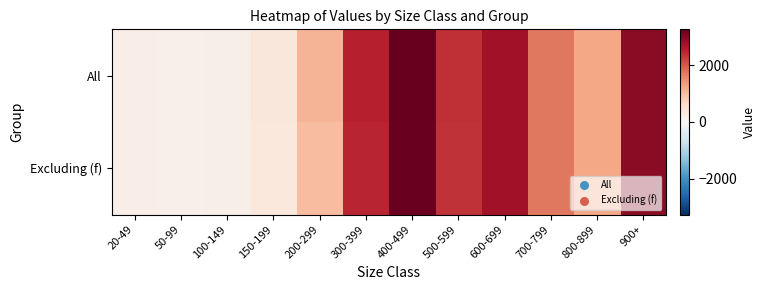

Reading right to left, transcribe all the data shown in this chart.

All: 900+=2943	800-899=1268	700-799=1728	600-699=2742	500-599=2376	400-499=3266	300-399=2529	200-299=1100	150-199=369	100-149=190	50-99=155	20-49=205
Excluding (f): 900+=2943	800-899=1268	700-799=1724	600-699=2740	500-599=2363	400-499=3226	300-399=2483	200-299=1011	150-199=345	100-149=186	50-99=154	20-49=205